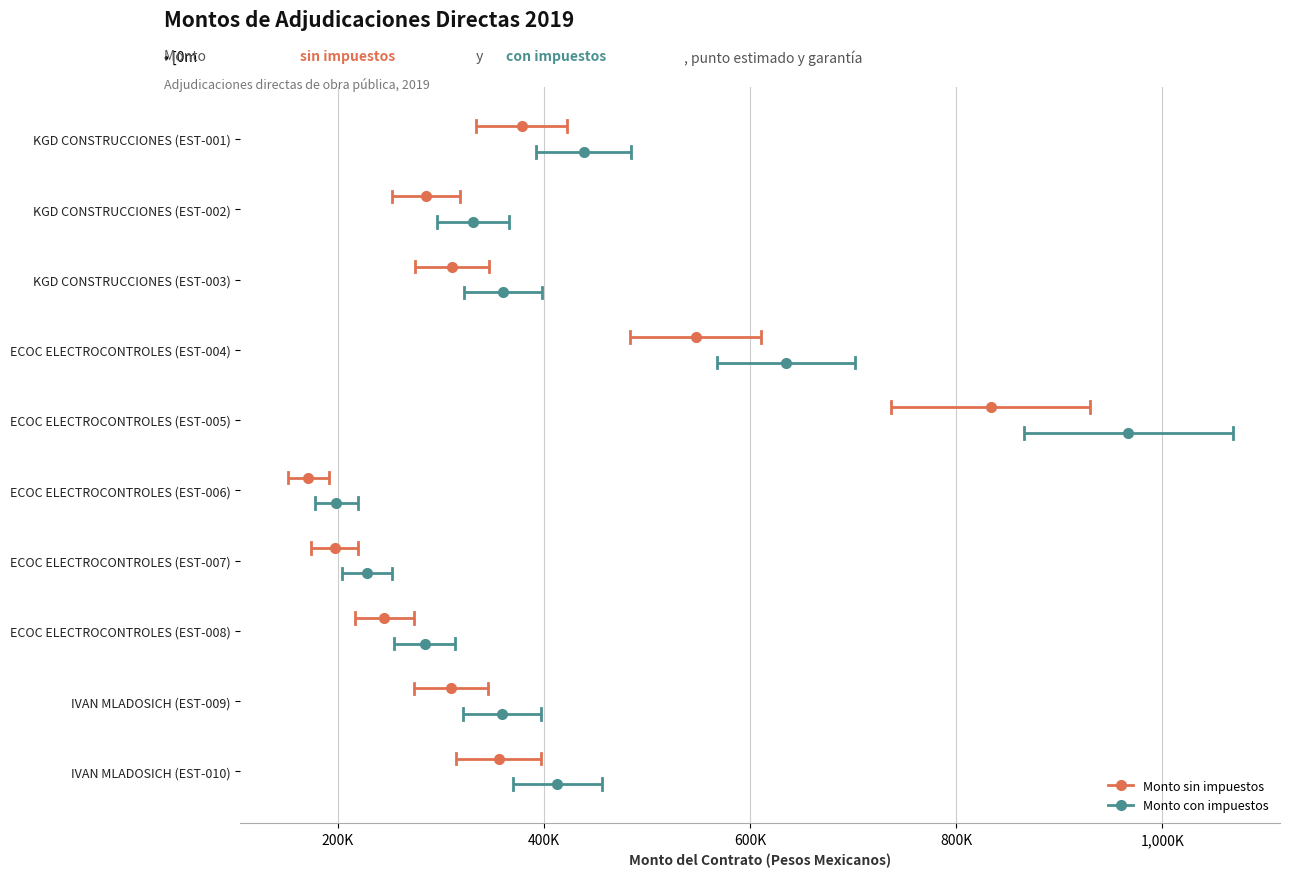

What is the spread (max minus min) of values at 200K?

0.8